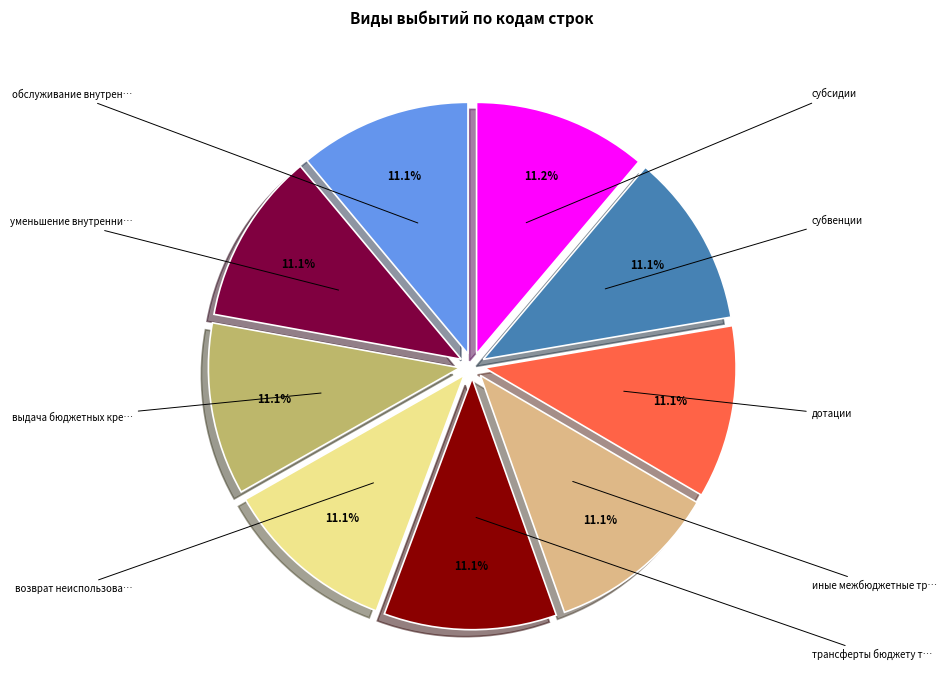

Is there a majority slice in this chart?

No